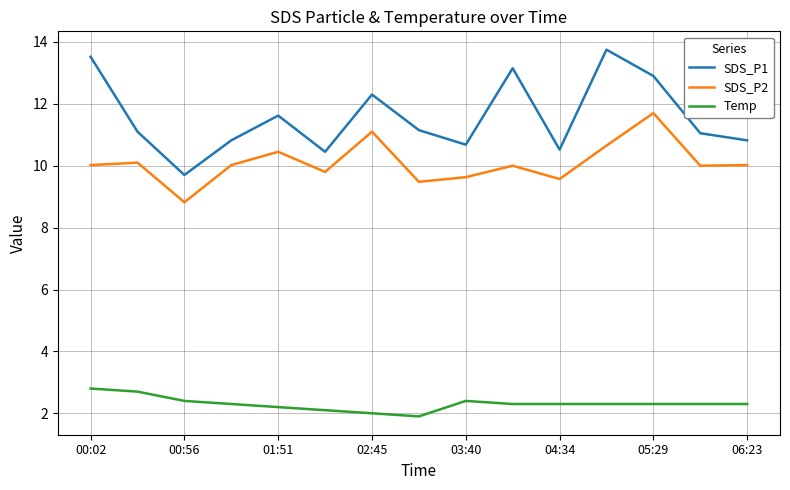

What is the lowest value of the Temp series?

1.9